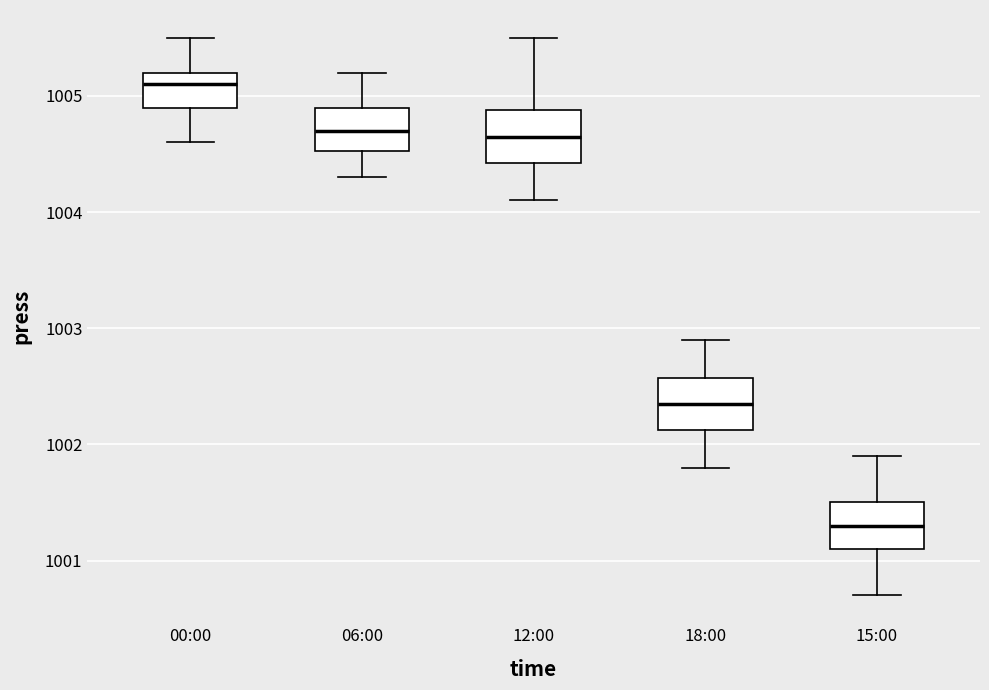

Which box's median line is the highest?

00:00